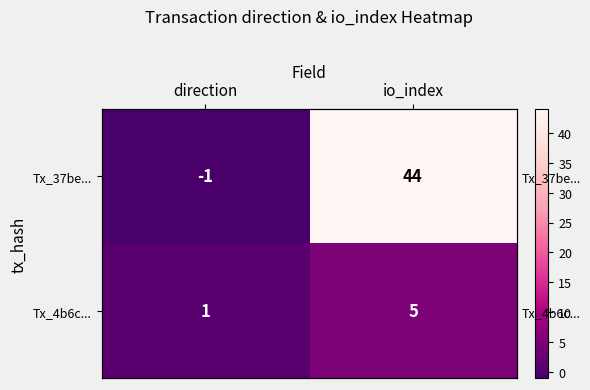

Rank the categories by Tx_4b6c... value from highest to lowest.

io_index, direction